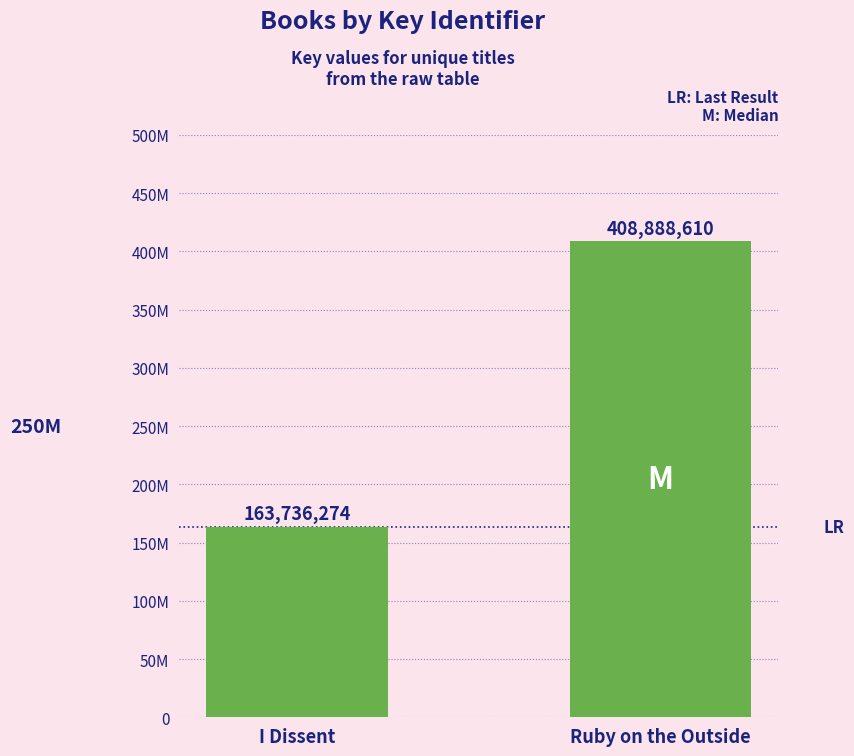

What is the sum of all values?

572624884